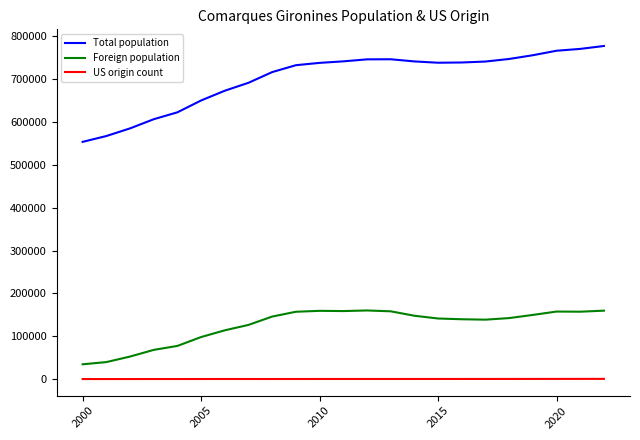

What is the difference between the maximum and minimum values in the Foreign population series?

125680